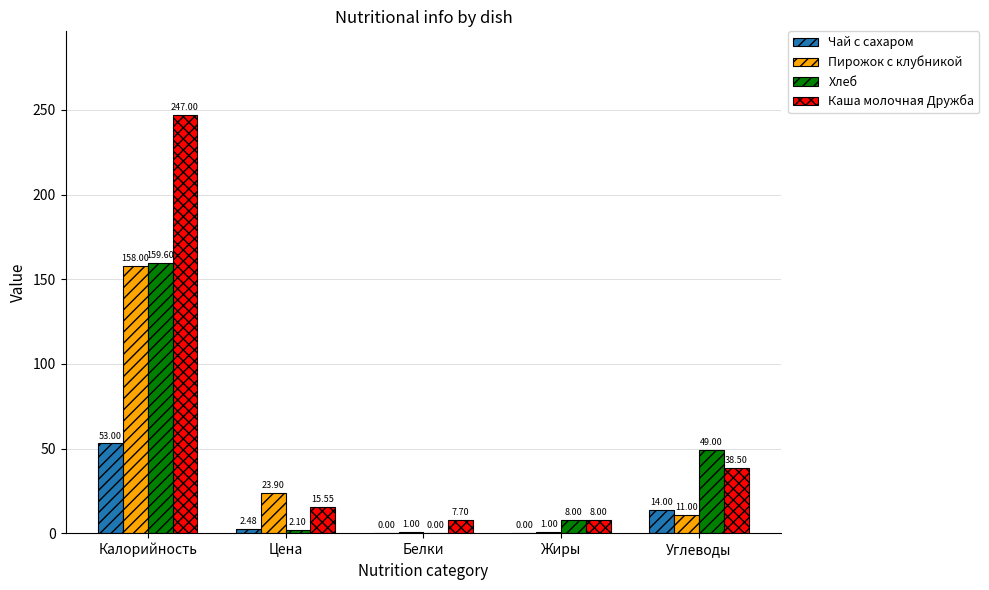

What is the sum of all Чай с сахаром values?

69.5